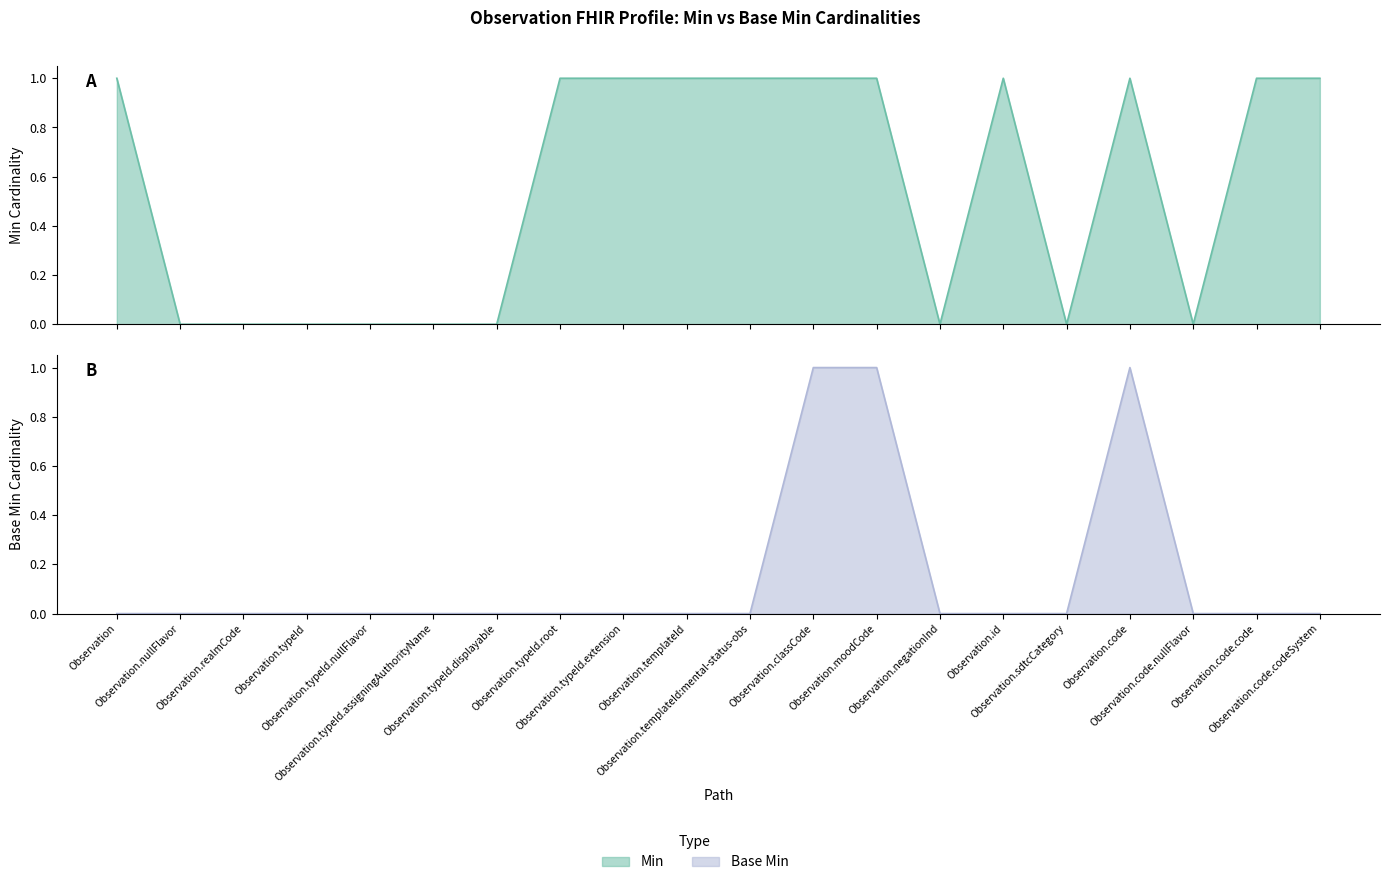

Where is Min nearest to the value 0?

Observation.nullFlavor